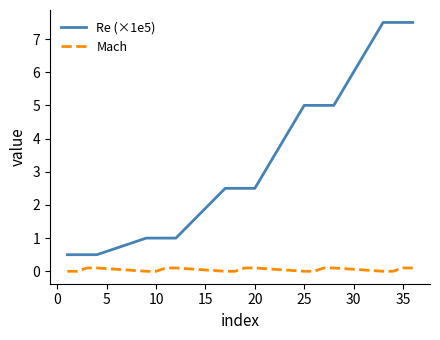

What is the average value of the Mach series?

0.1